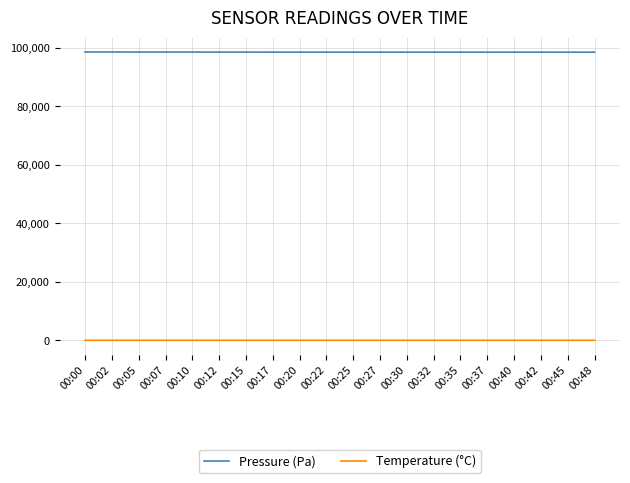

What is the highest value of the Pressure (Pa) series?

98580.1